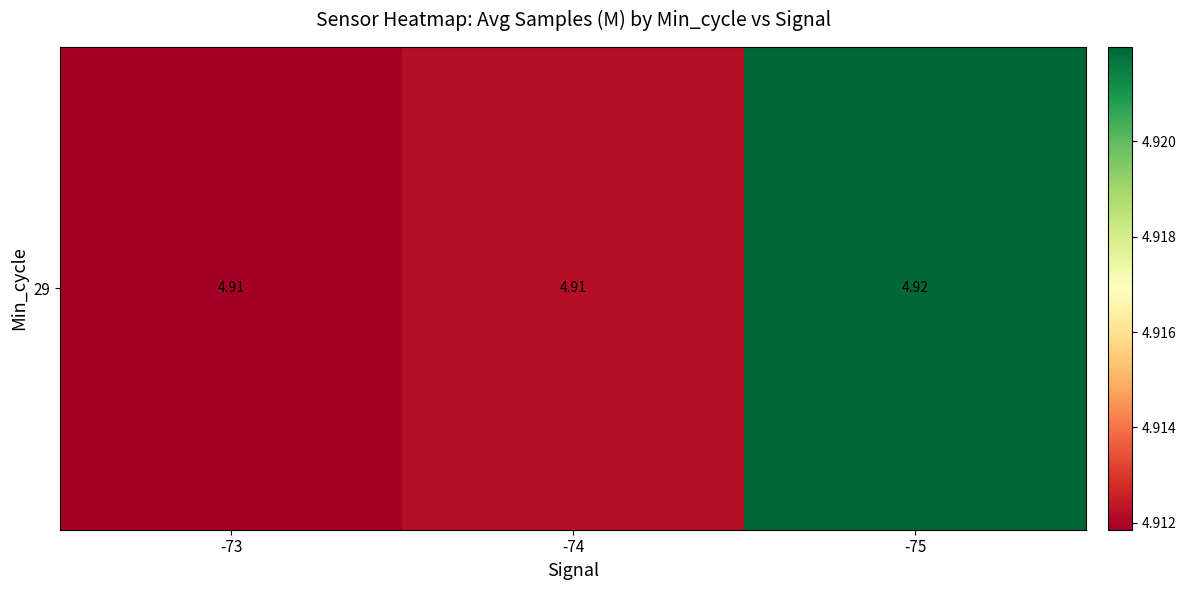

The value at -75 is 4.9. True or false?

True